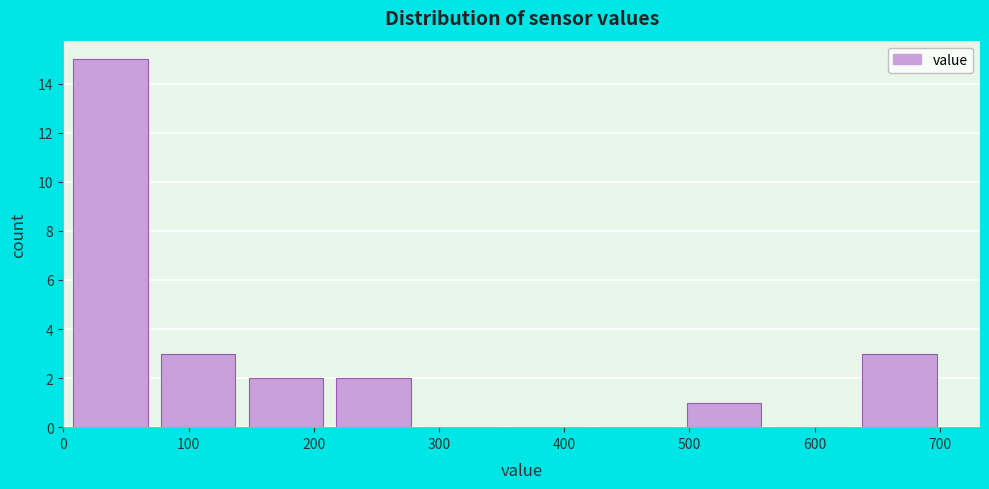

What is the height of the bar covering 150 to 220 on the x-axis? Neither the bar edges nor the heights are printed on the chart, so give them approximately, as read against the axes.

2